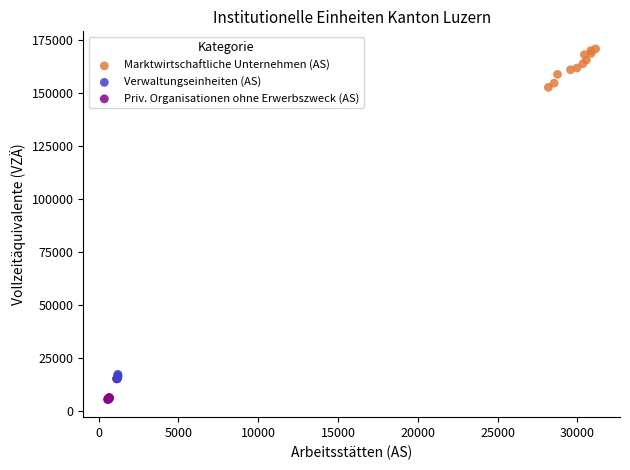

Which series has the largest Y range (max minus min)?

Marktwirtschaftliche Unternehmen (AS)